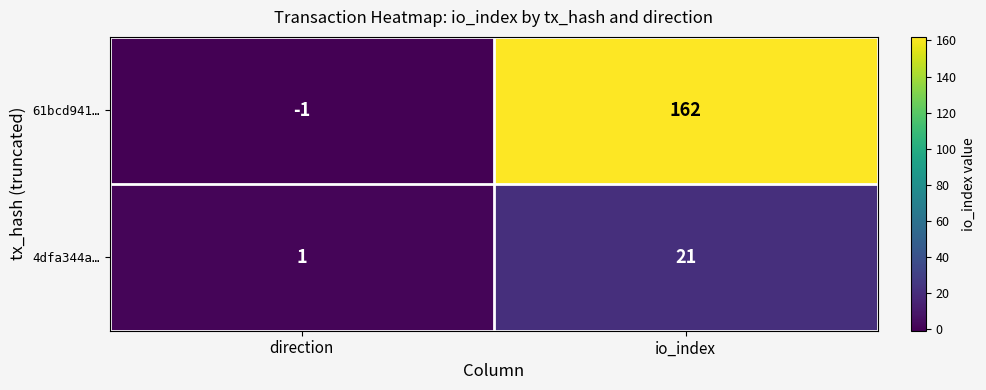

What is the average value of the 4dfa344a… series?

11